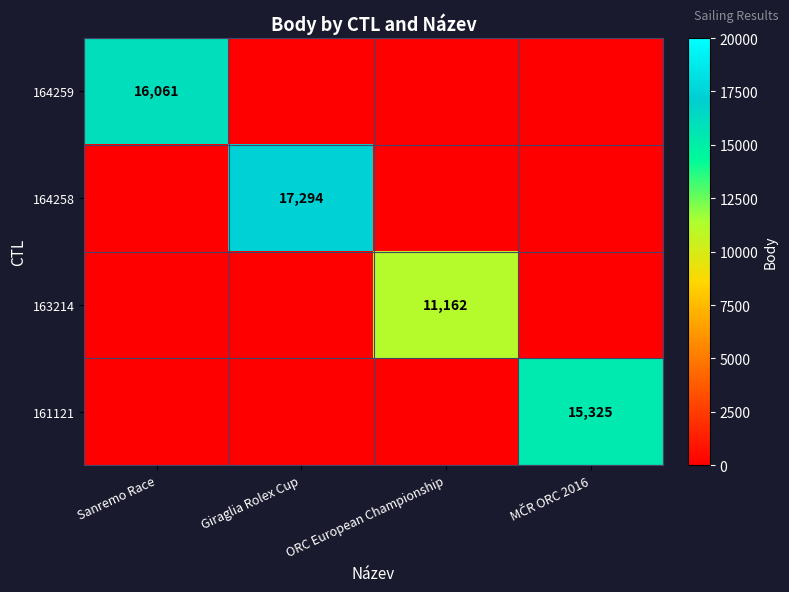

The 164259 series shows 16061 at Sanremo Race. True or false?

True